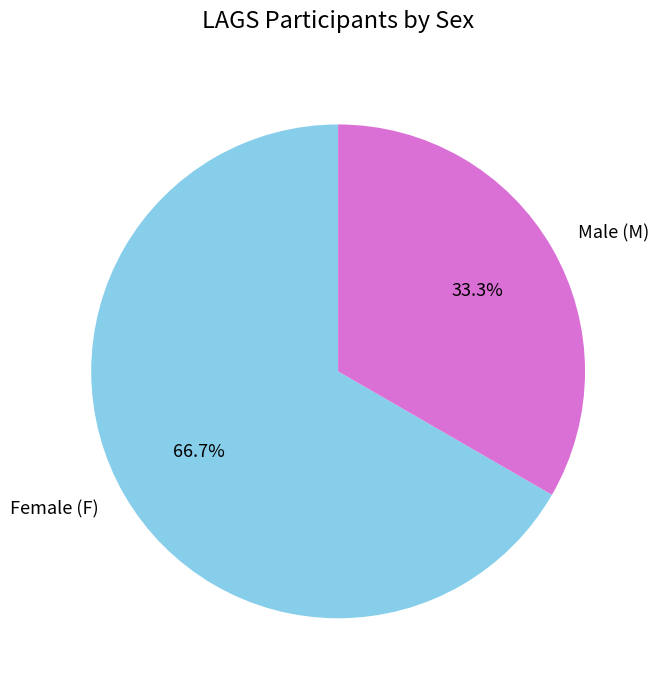

Which has a higher value, Male (M) or Female (F)?

Female (F)